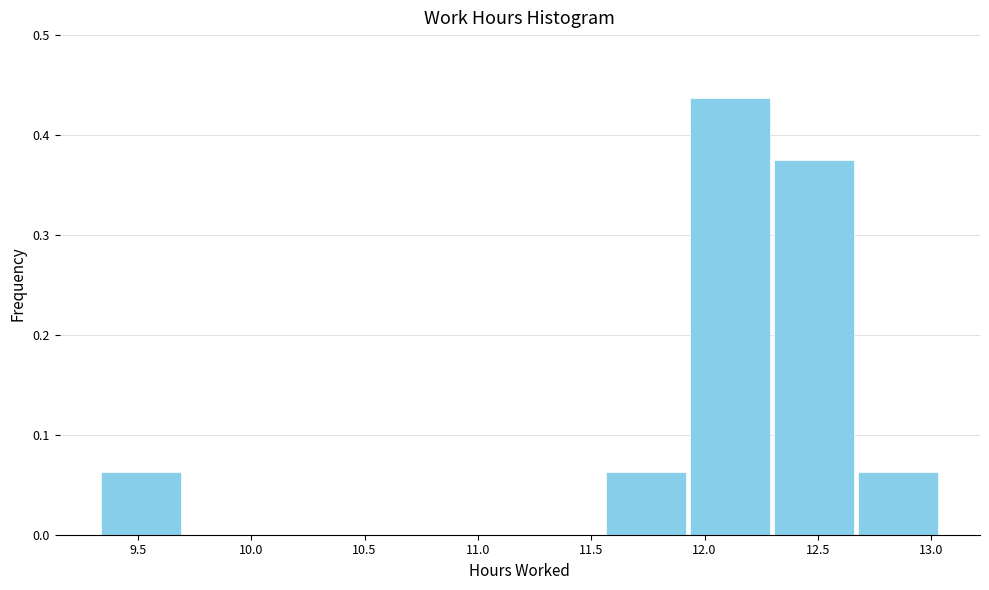

Over which range of the x-axis is the bar tallest?

11.95 to 12.30